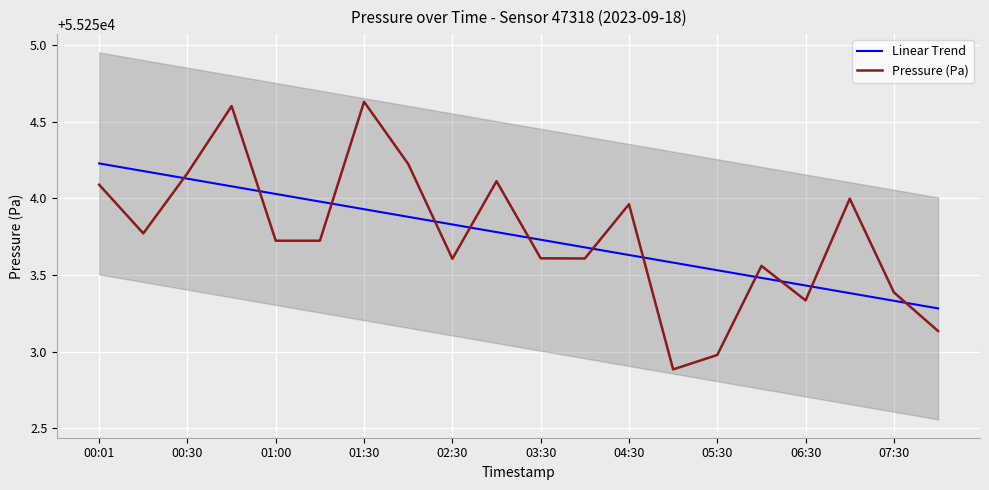

The Pressure (Pa) series shows 17380.0 at 01:00. True or false?

False